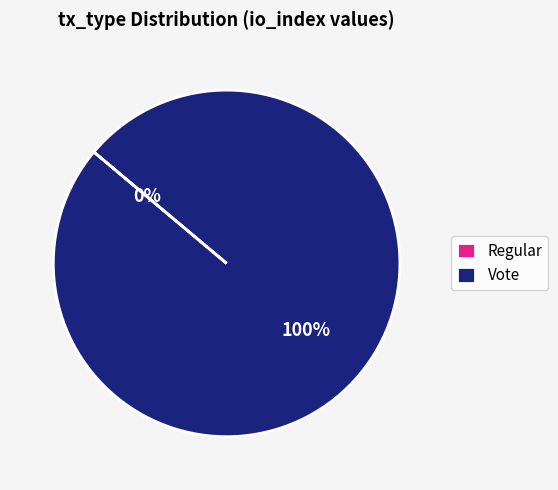

Which slice represents more than half of the pie?

Vote